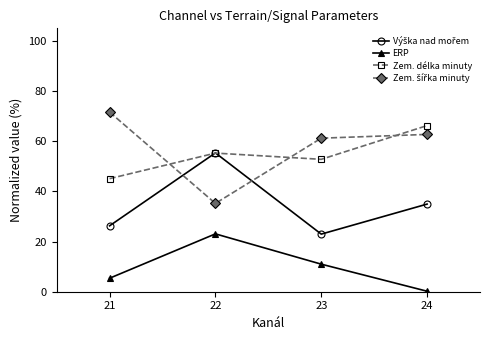

Rank the categories by Zem. délka minuty value from lowest to highest.

21, 23, 22, 24